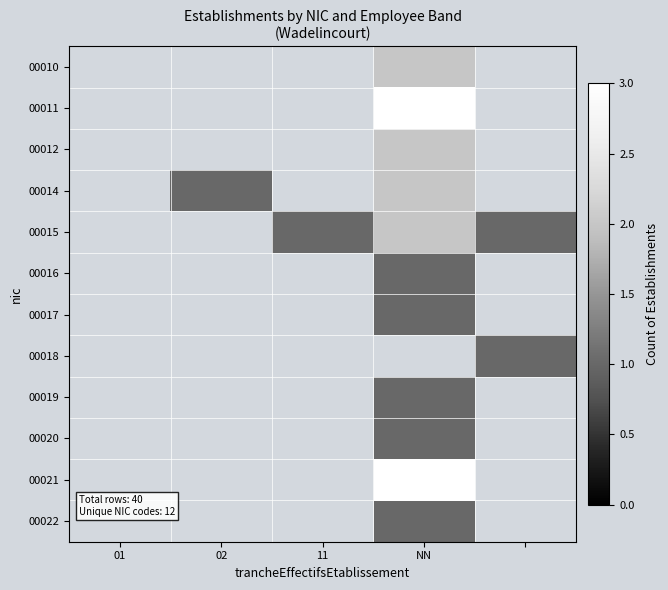

Rank the series by their maximum value, from highest to lowest.

00011, 00021, 00010, 00012, 00014, 00015, 00016, 00017, 00018, 00019, 00020, 00022